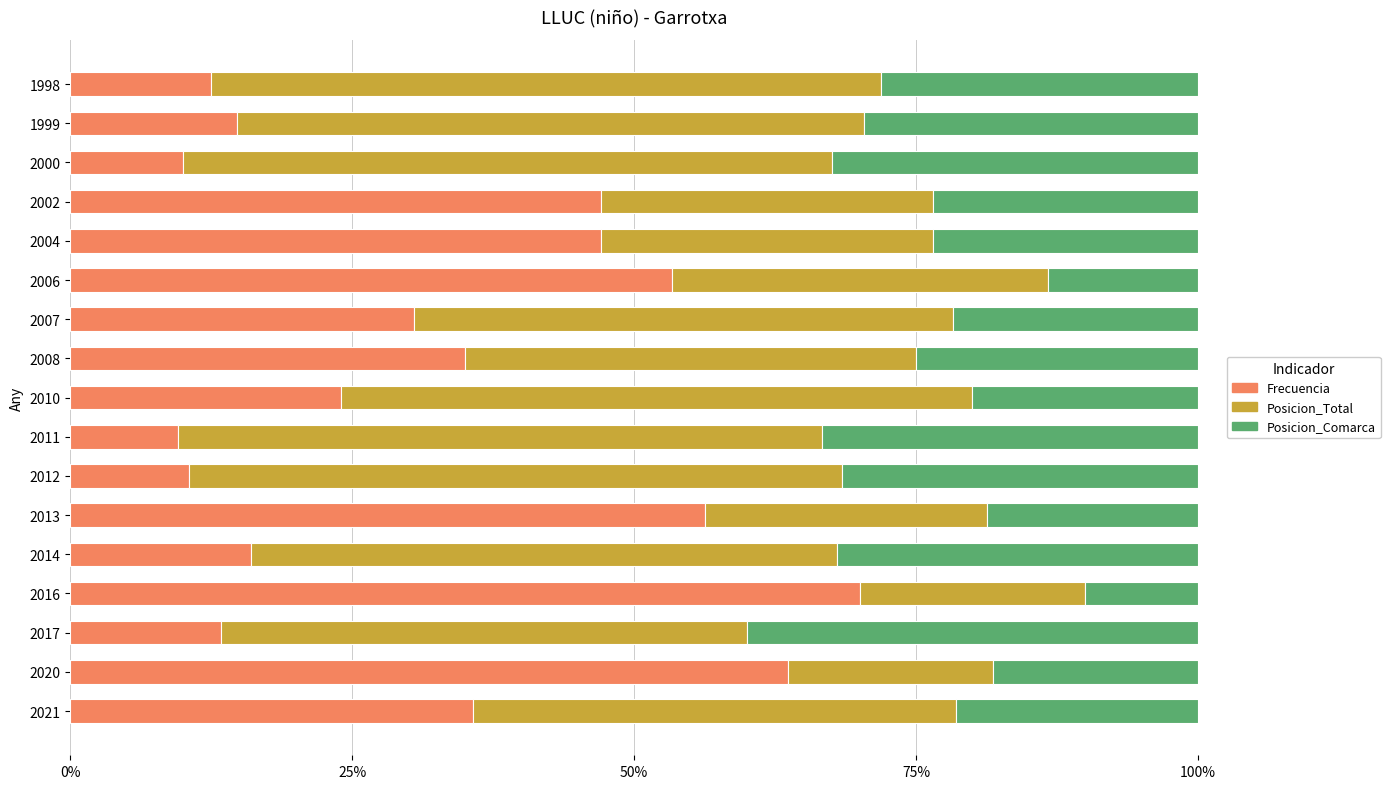

How many values in the Frecuencia series are below 30?

8